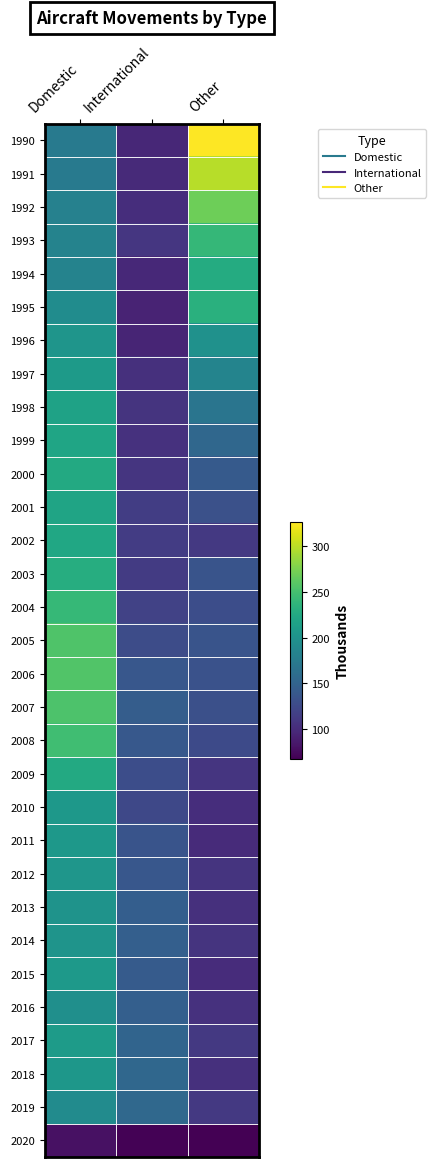

At how many categories does at least one series exceed 217?

2